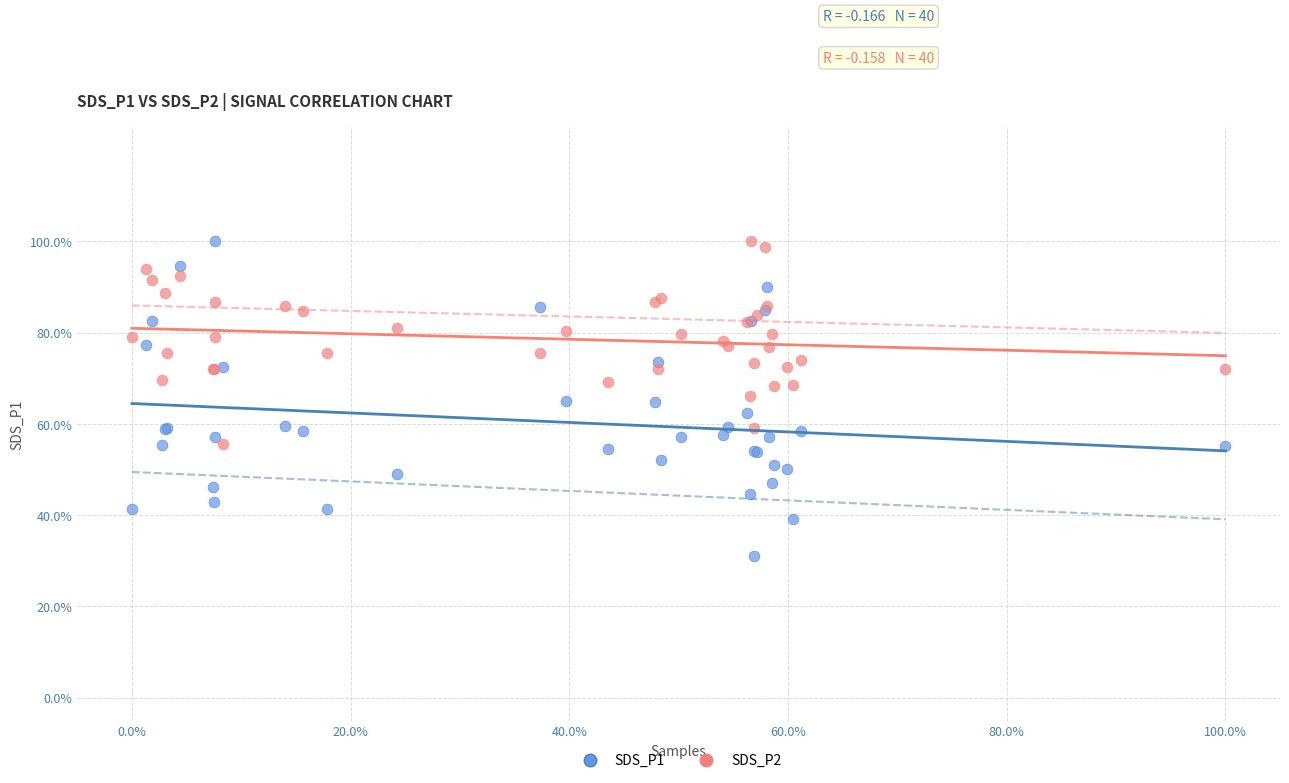

Which series contains the lowest Y value?

SDS_P1